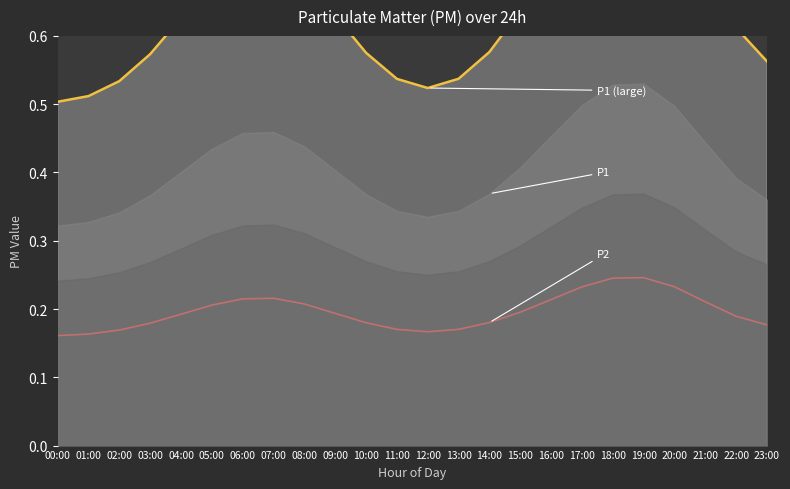

True or false: P2 outline and P1 outline cross at least once.

False